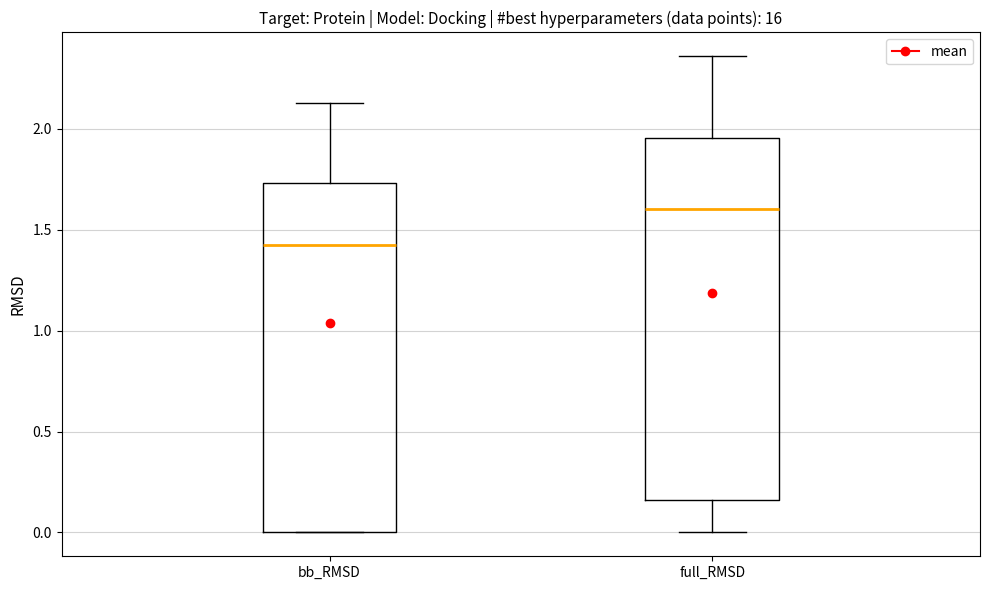

Reading left to right, read every box against the y-axis: the position of its median line, the range the box covers, and the ends of its whiskers. The values are not printed on the chart, so give them approximately, as read against the axis.

bb_RMSD: median 1.40, box 0.00 to 1.75, whiskers 0.00 to 2.15
full_RMSD: median 1.60, box 0.15 to 1.95, whiskers 0.00 to 2.35